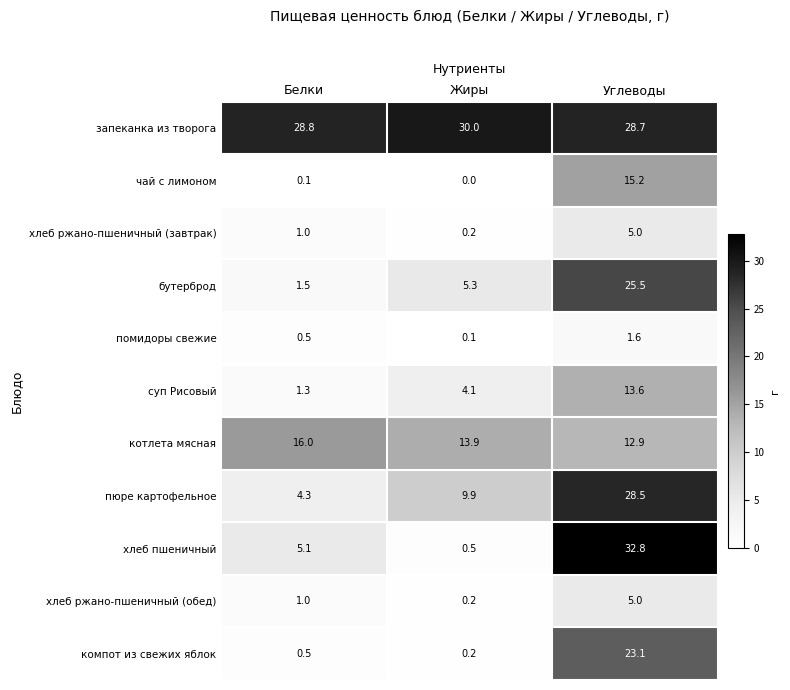

What is the difference between the хлеб ржано-пшеничный (обед) values at Жиры and Углеводы?

4.8